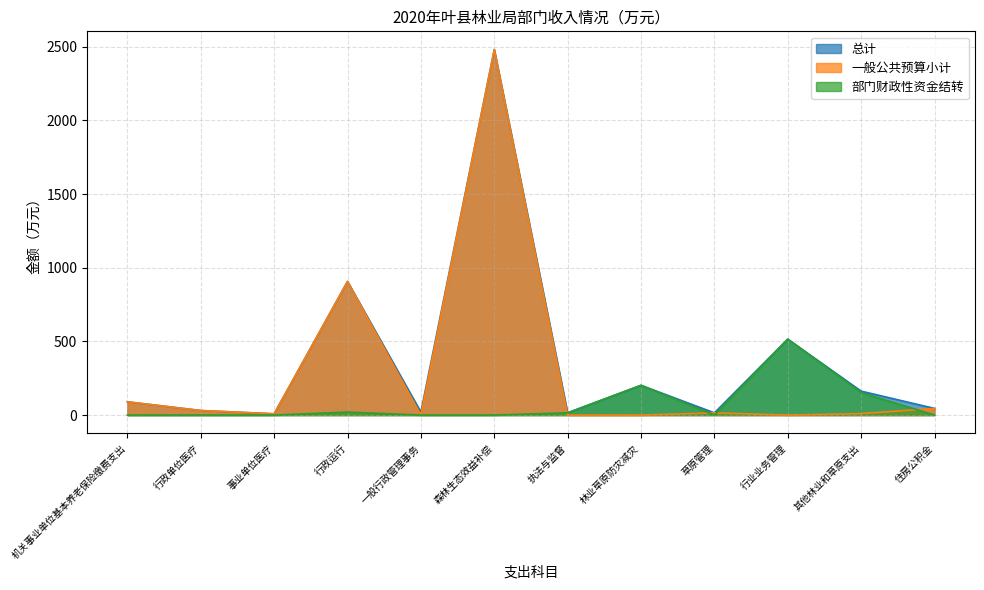

Is it true that 一般公共预算小计 equals 90.0 at 机关事业单位基本养老保险缴费支出?

True